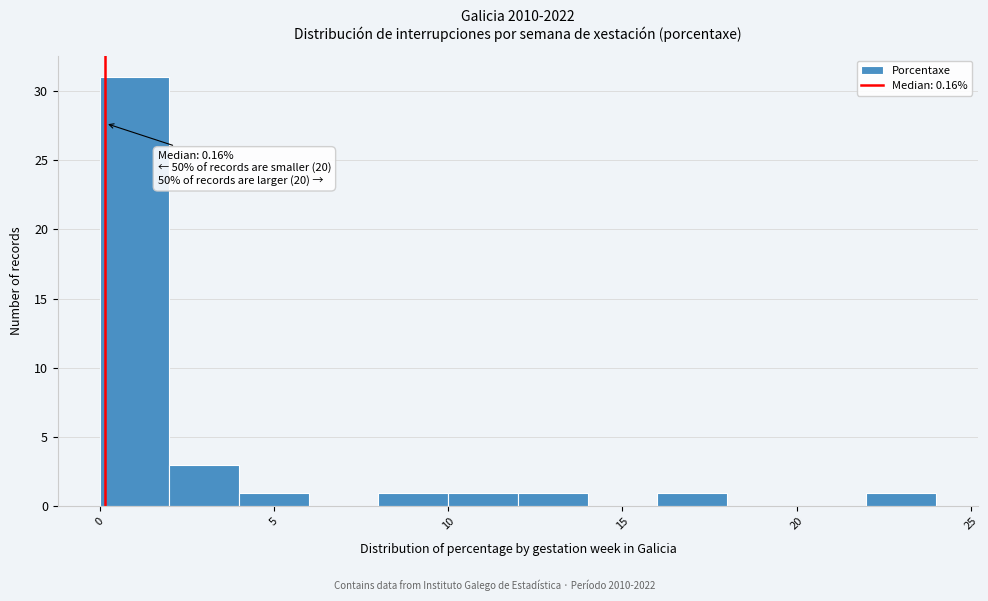

Which range on the x-axis has the tallest bar?

0 to 2